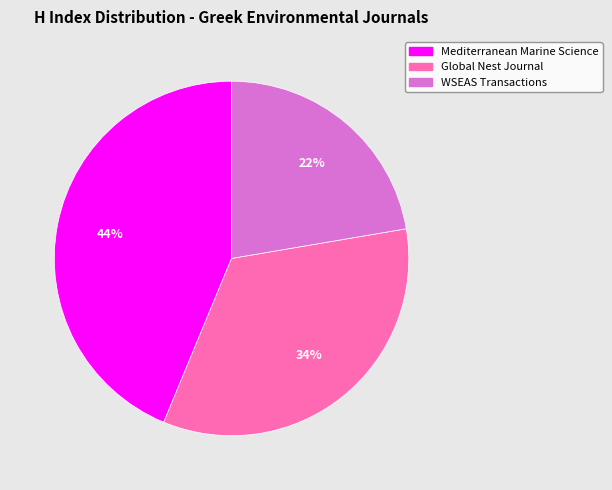

Is there a majority slice in this chart?

No